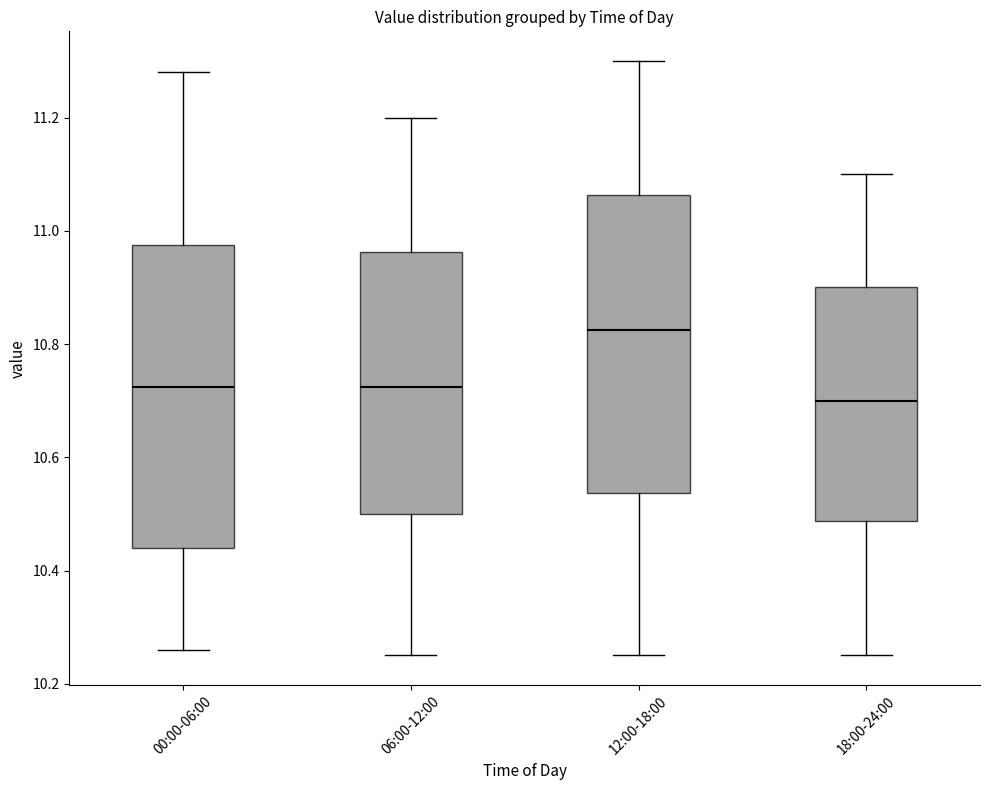

Reading left to right, read every box against the y-axis: the position of its median line, the range the box covers, and the ends of its whiskers. The values are not printed on the chart, so give them approximately, as read against the axis.

00:00-06:00: median 10.72, box 10.44 to 10.98, whiskers 10.26 to 11.28
06:00-12:00: median 10.72, box 10.50 to 10.96, whiskers 10.26 to 11.20
12:00-18:00: median 10.82, box 10.54 to 11.06, whiskers 10.26 to 11.30
18:00-24:00: median 10.70, box 10.48 to 10.90, whiskers 10.26 to 11.10